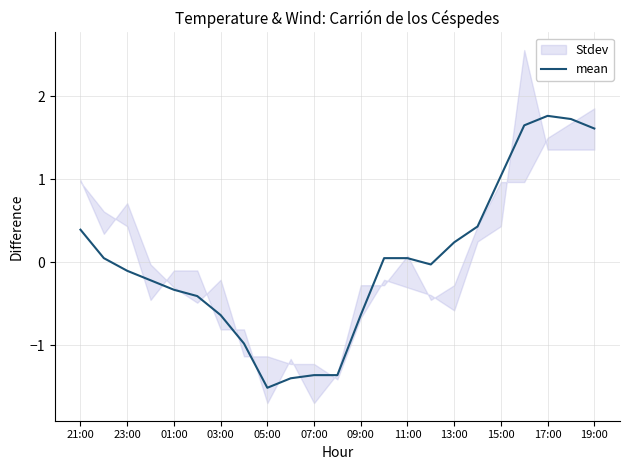

True or false: mean has a value of -1.4 at 07:00.

True